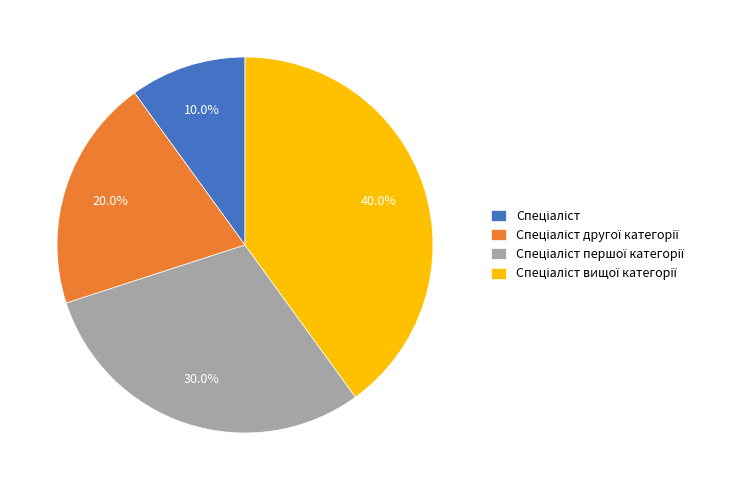

Is there any slice that represents more than half of the pie?

No